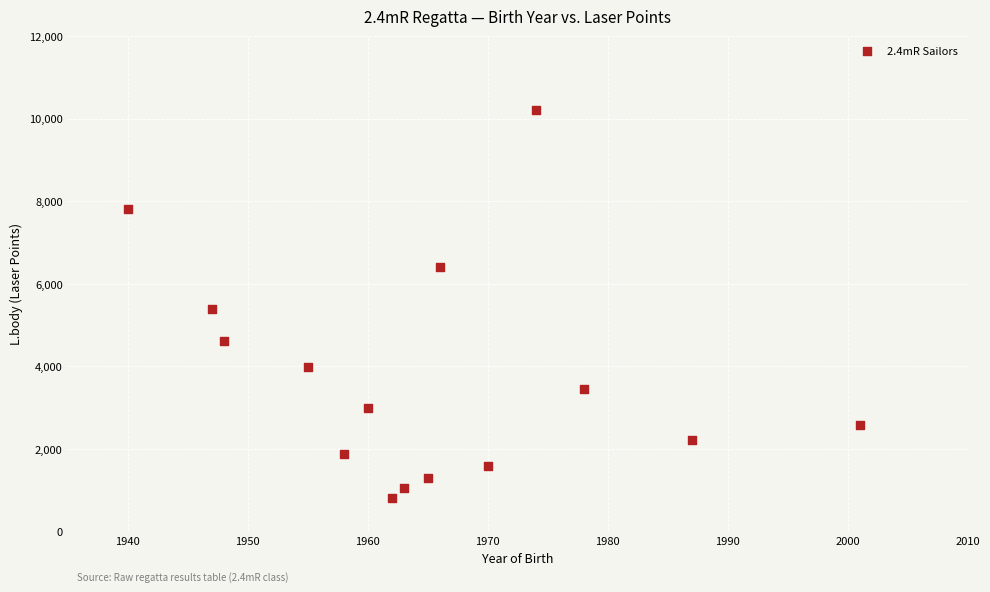

What is the range of Y values (max minus min)?

9409